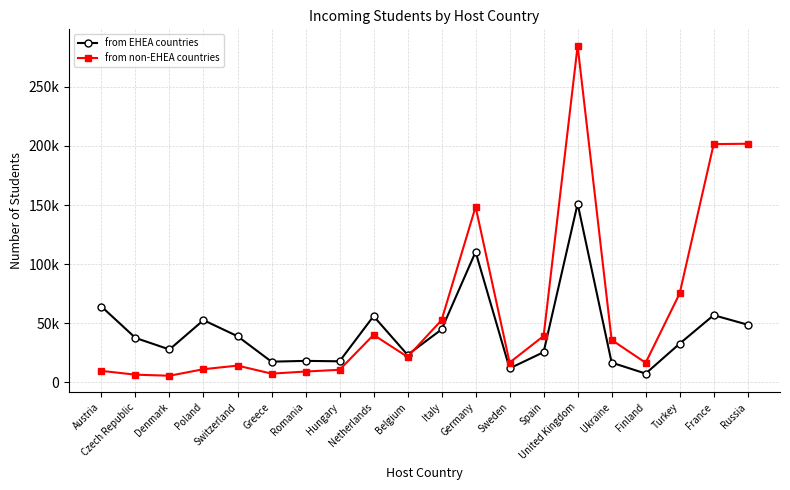

Does the chart have visible grid lines?

Yes